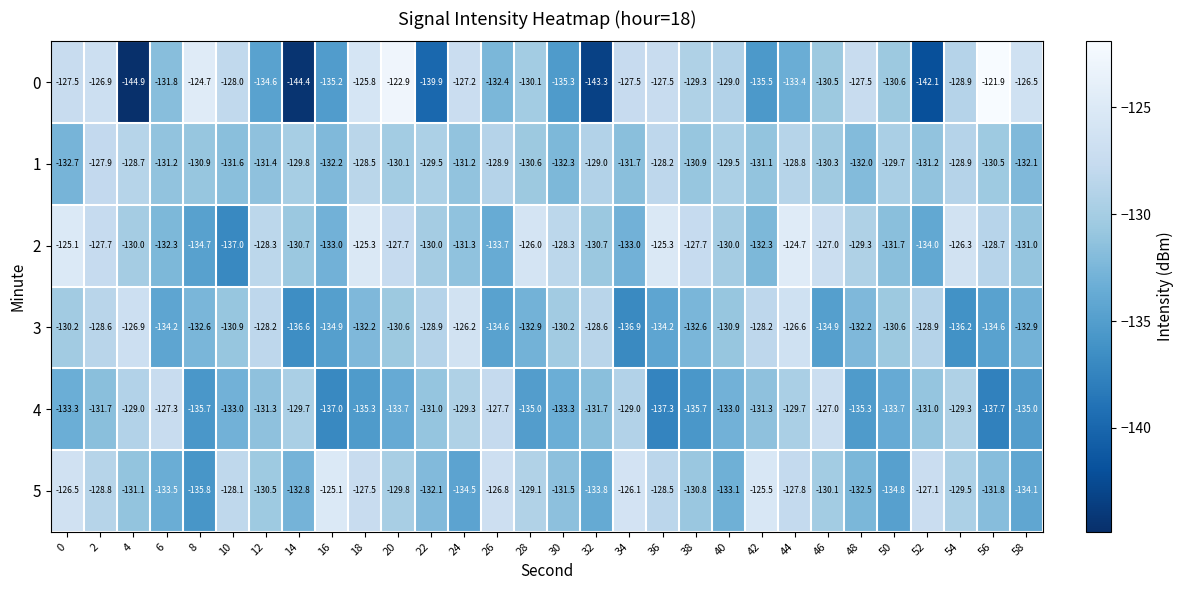

The value of 5 at 38 is -130.8. True or false?

True